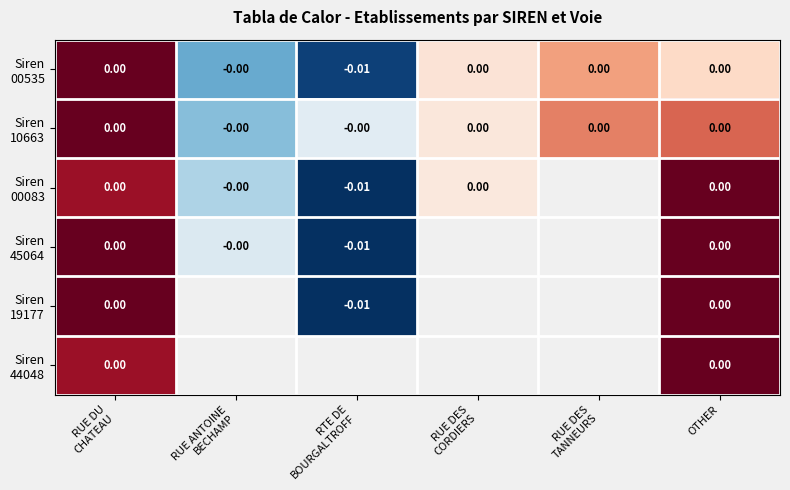

Which series has the largest total across all categories?

Siren 10663